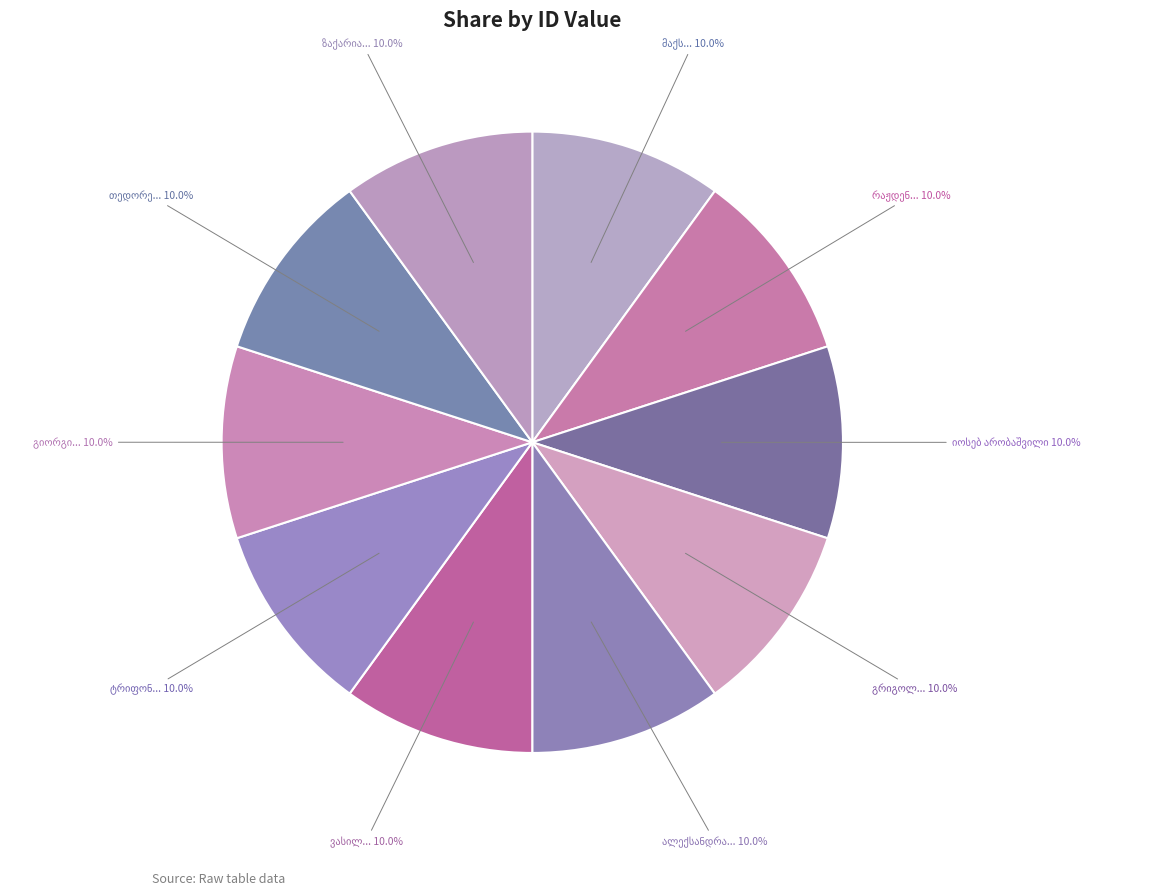

Is გრიგოლ მიხეილის ძე ცატურიანცი the majority of the pie?

No